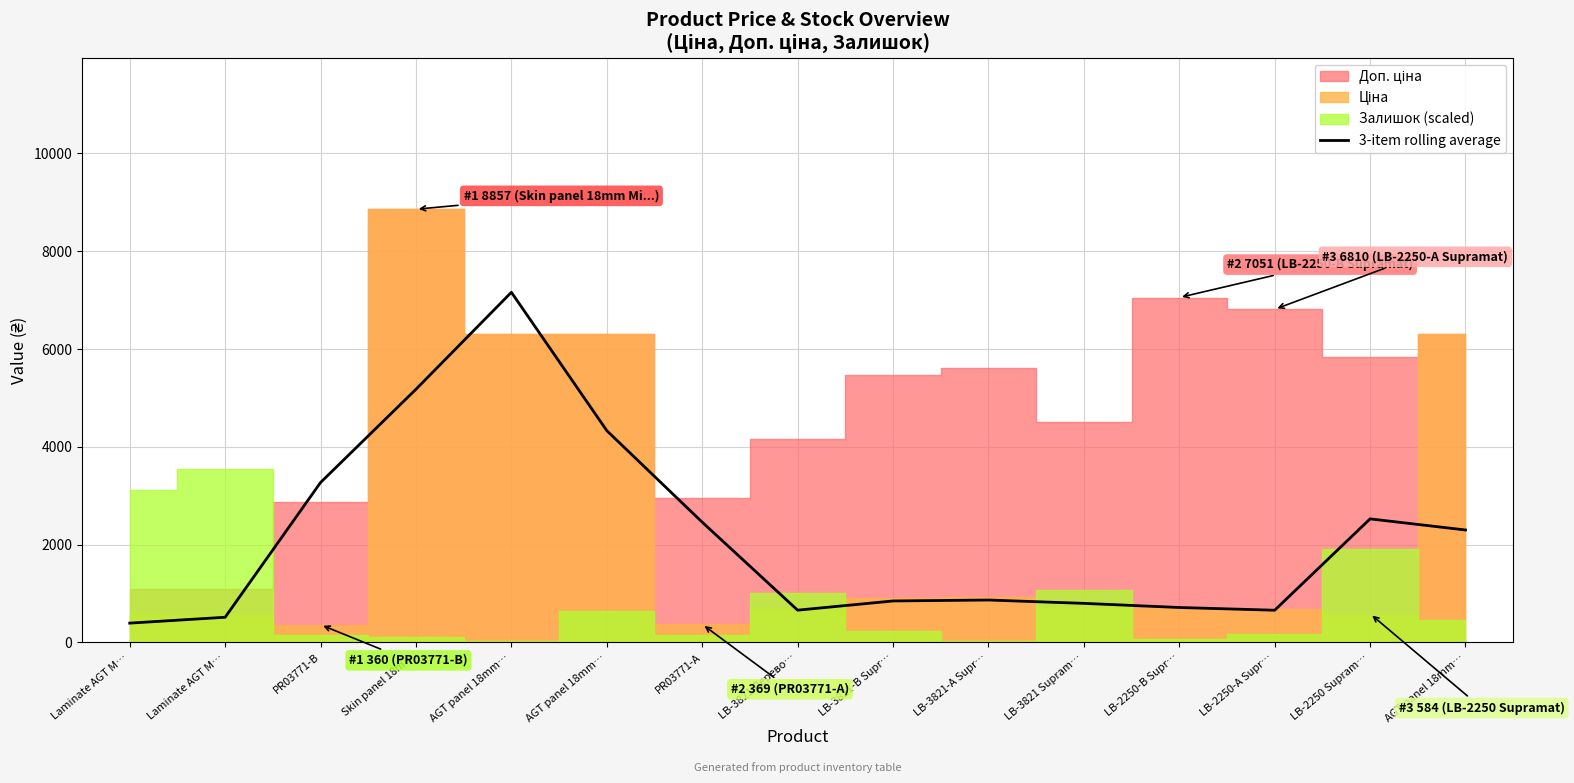

Reading left to right, extract all data points from this chart.

393.3	513.2	3268.8	5175.1	7158.1	4329.0	2457.5	658.0	846.4	865.7	797.3	712.8	656.8	2524.7	2297.7